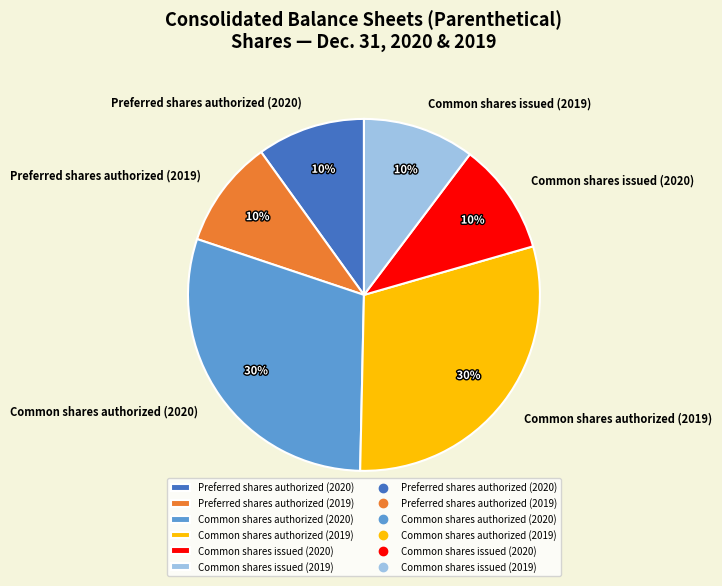

Is there any slice that represents more than half of the pie?

No